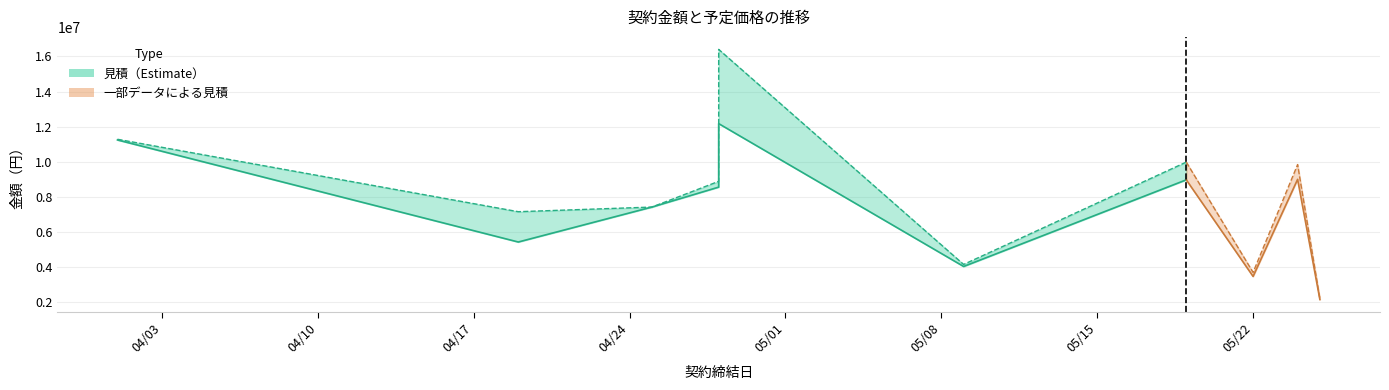

What is the difference between the 予定価格 values at 2023-05-24 and 2023-05-19?

139565